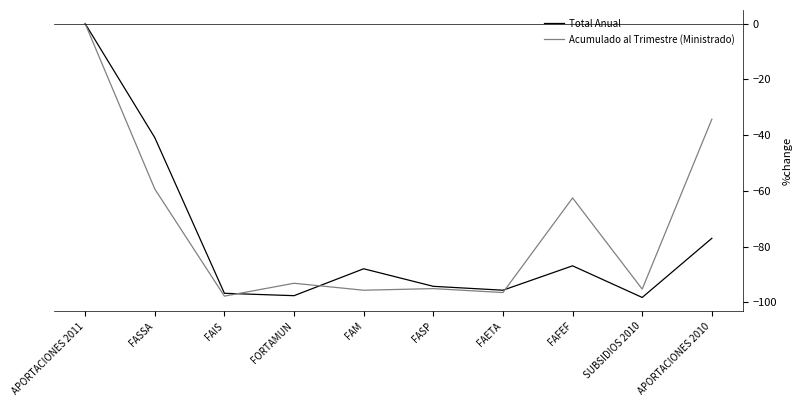

Is the value of Total Anual at FAETA greater than the value of Acumulado al Trimestre (Ministrado) at FAFEF?

No